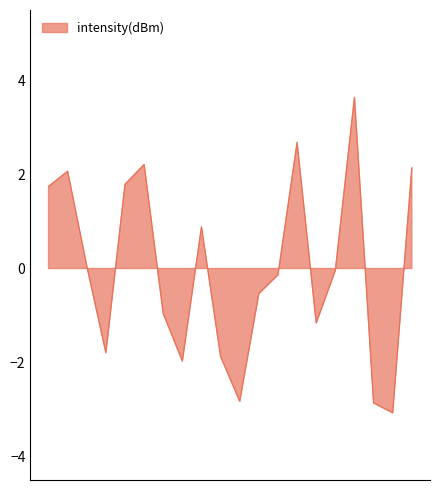

What is the difference between the values at 20 and 4?

2.9